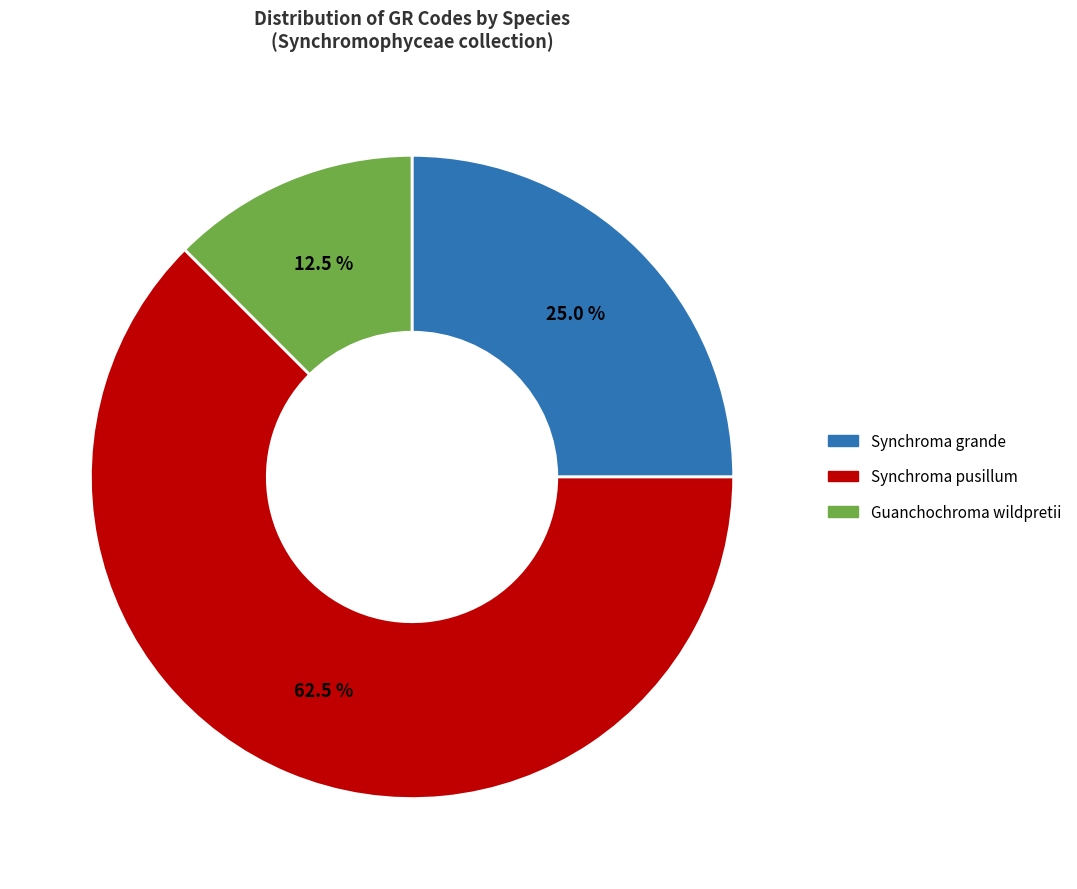

Is there a majority slice in this chart?

Yes